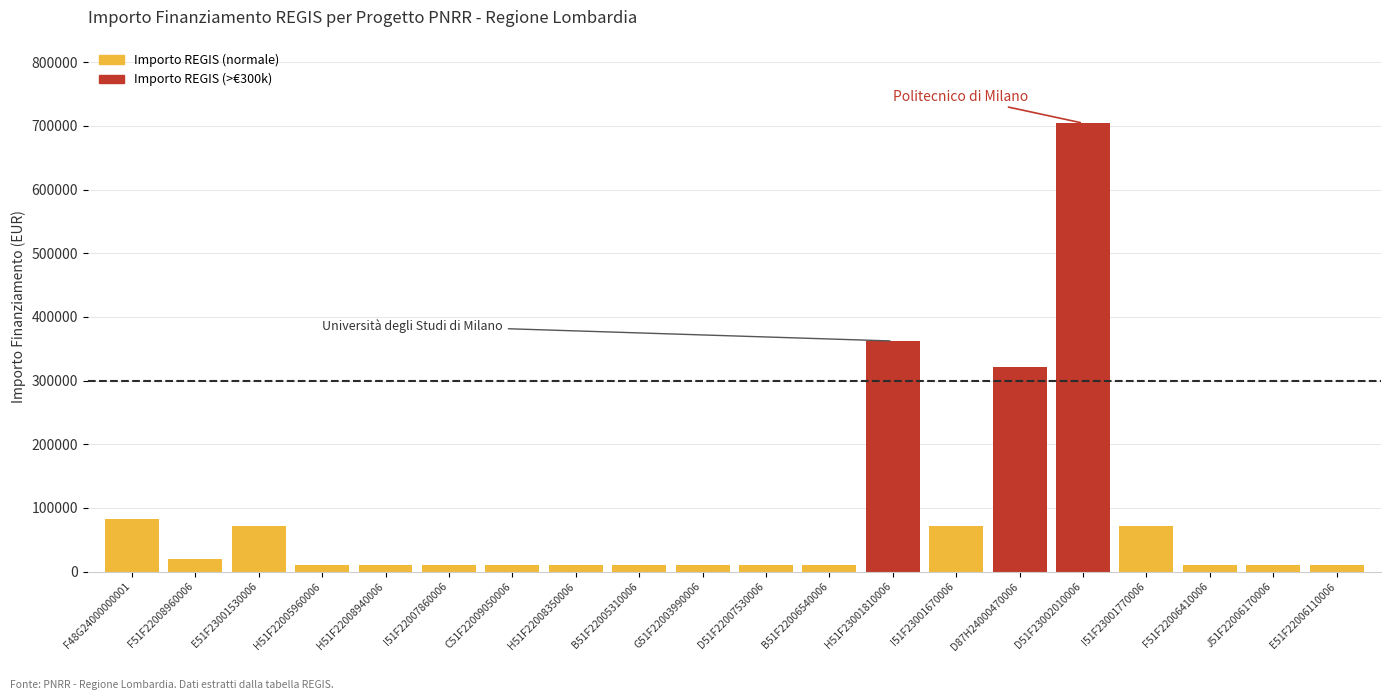

Which category has the highest value across all series?

D51F23002010006